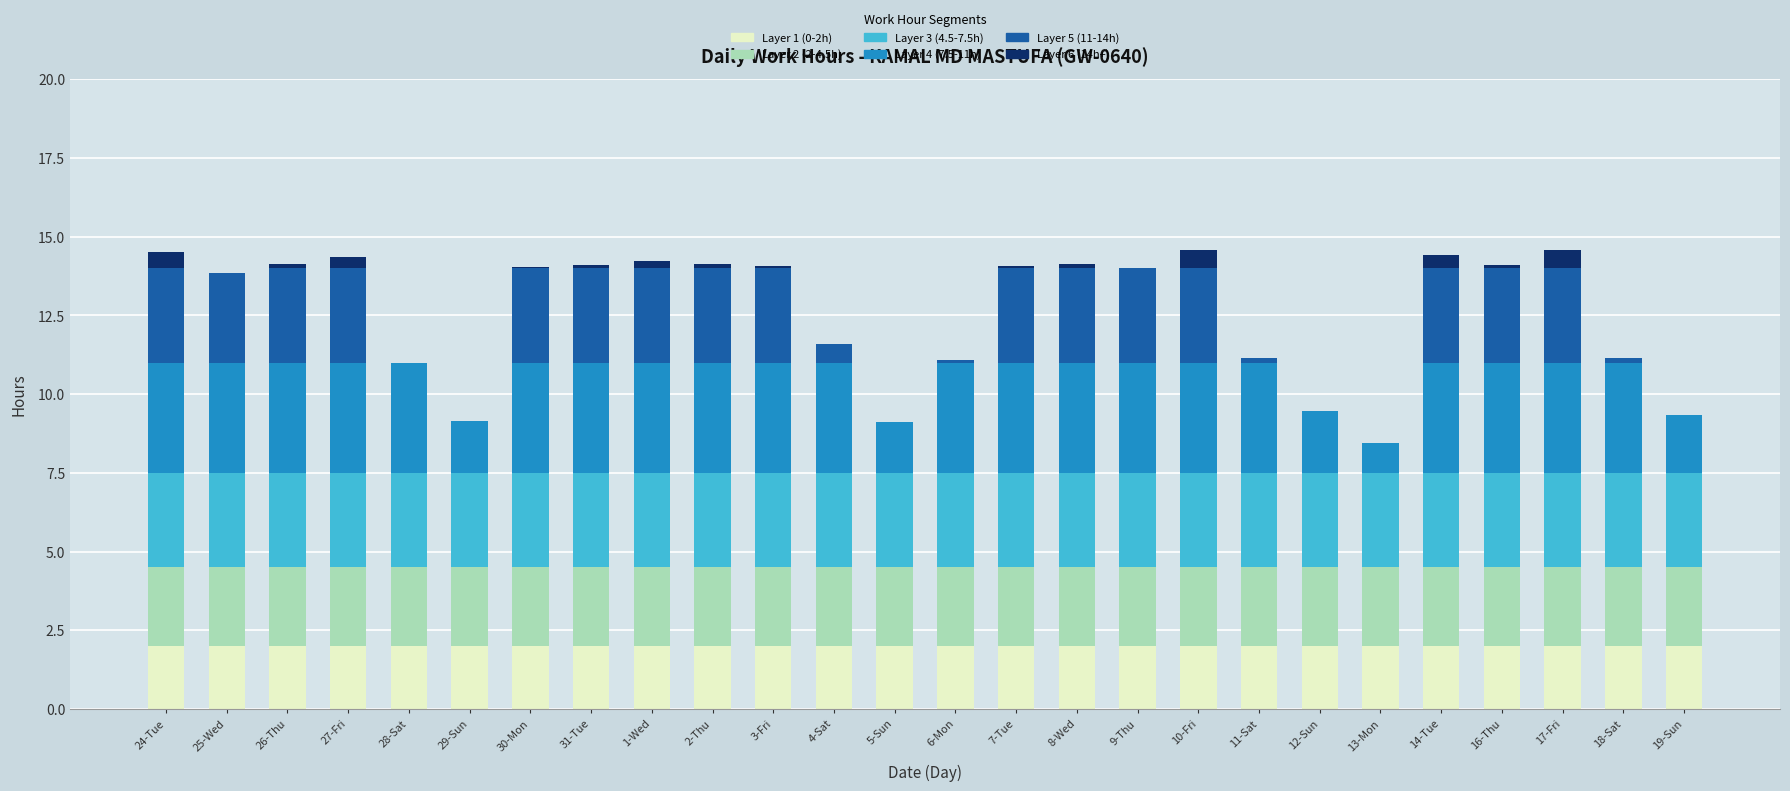

What is the total value across all series at 25-Wed?

13.8